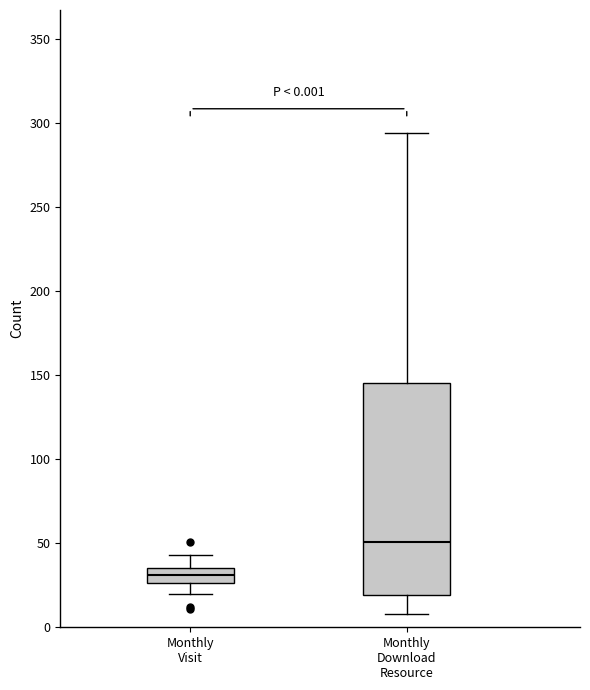

Which box is the tallest, from its lower edge to its upper edge?

Monthly Download Resource